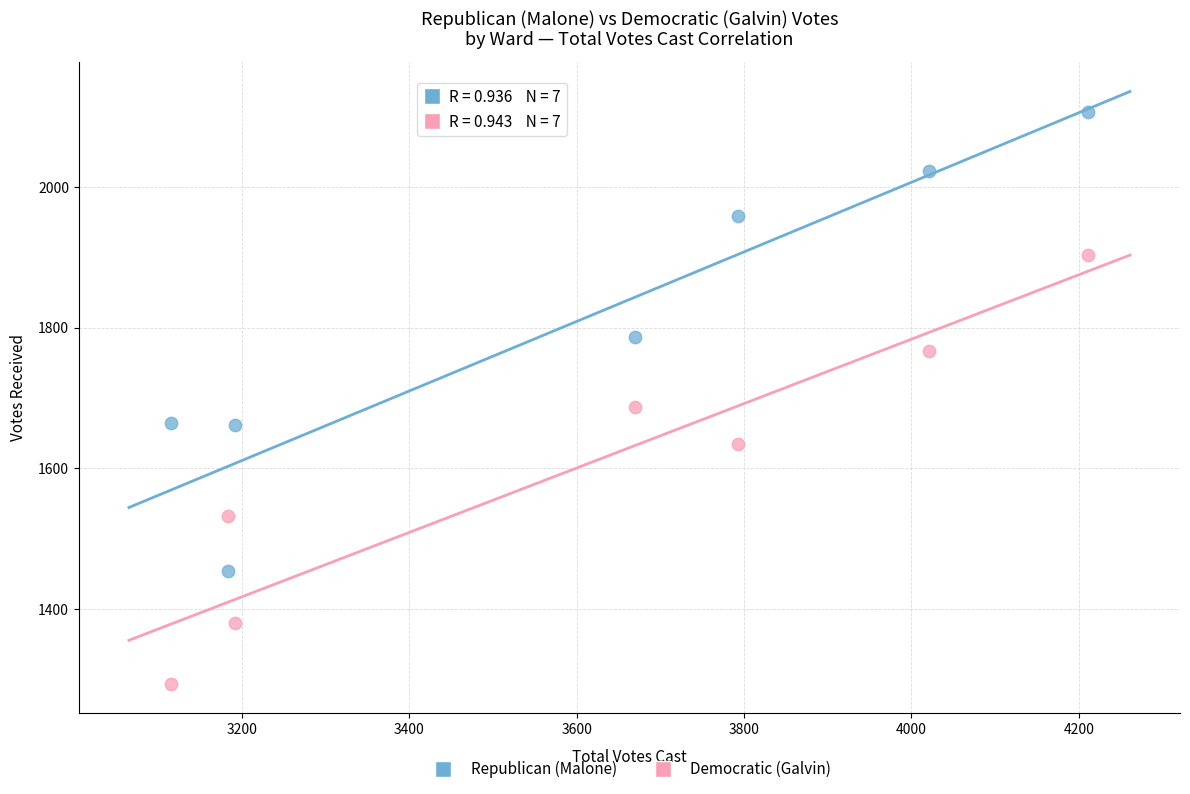

Which series has the widest spread of Y values?

Republican (Malone)